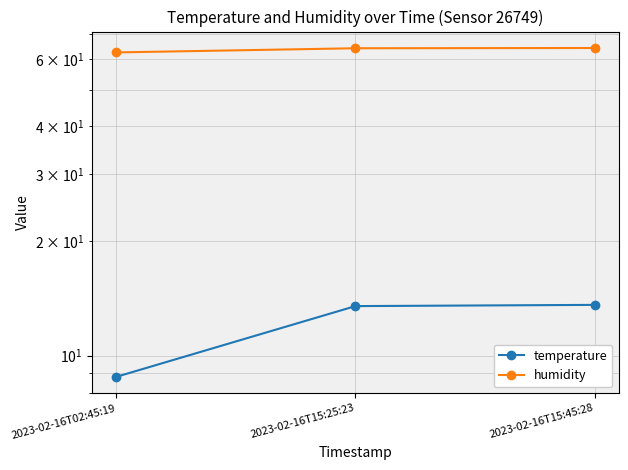

What is the value of the temperature point at the 2nd from the left?

13.5